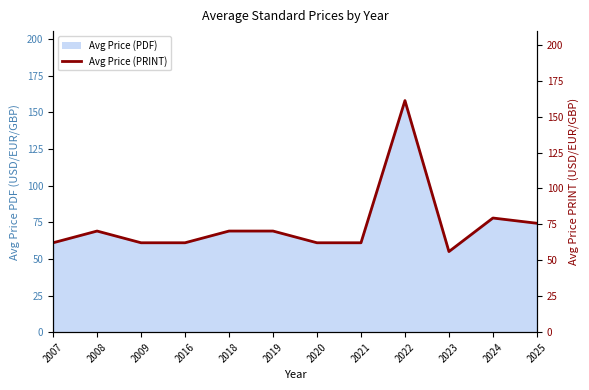

Between 2009 and 2018, which is larger?

2018